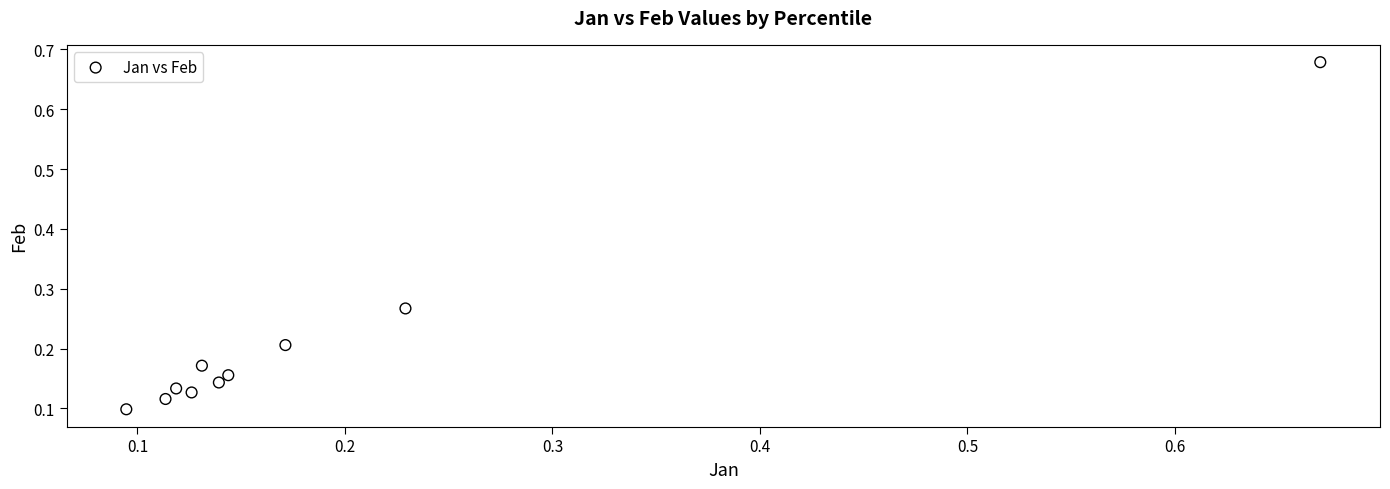

What is the range of Y values (max minus min)?

0.6